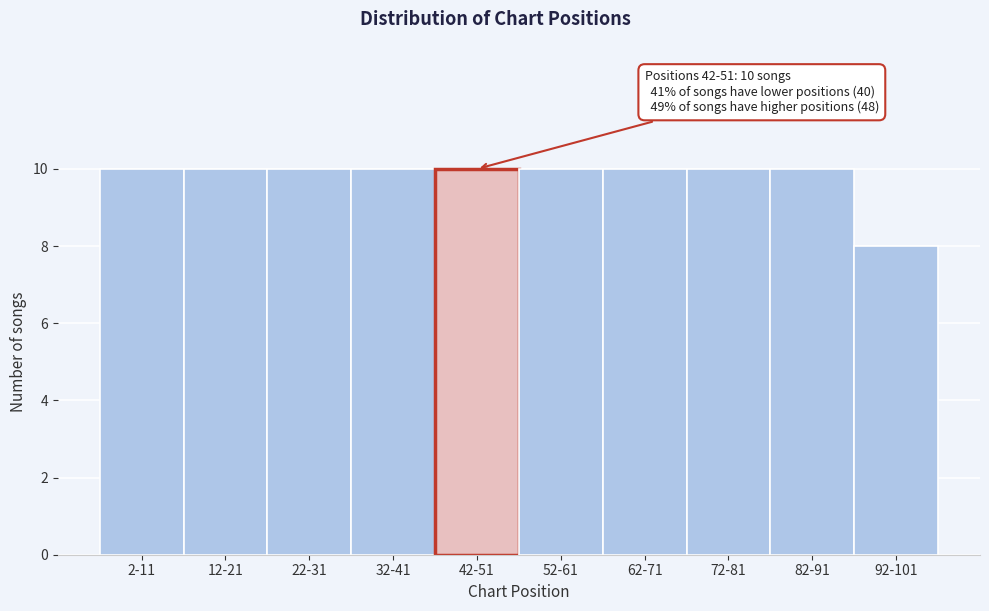

Reading right to left, what are all the values shown in this chart?

92-101=8	82-91=10	72-81=10	62-71=10	52-61=10	42-51=10	32-41=10	22-31=10	12-21=10	2-11=10